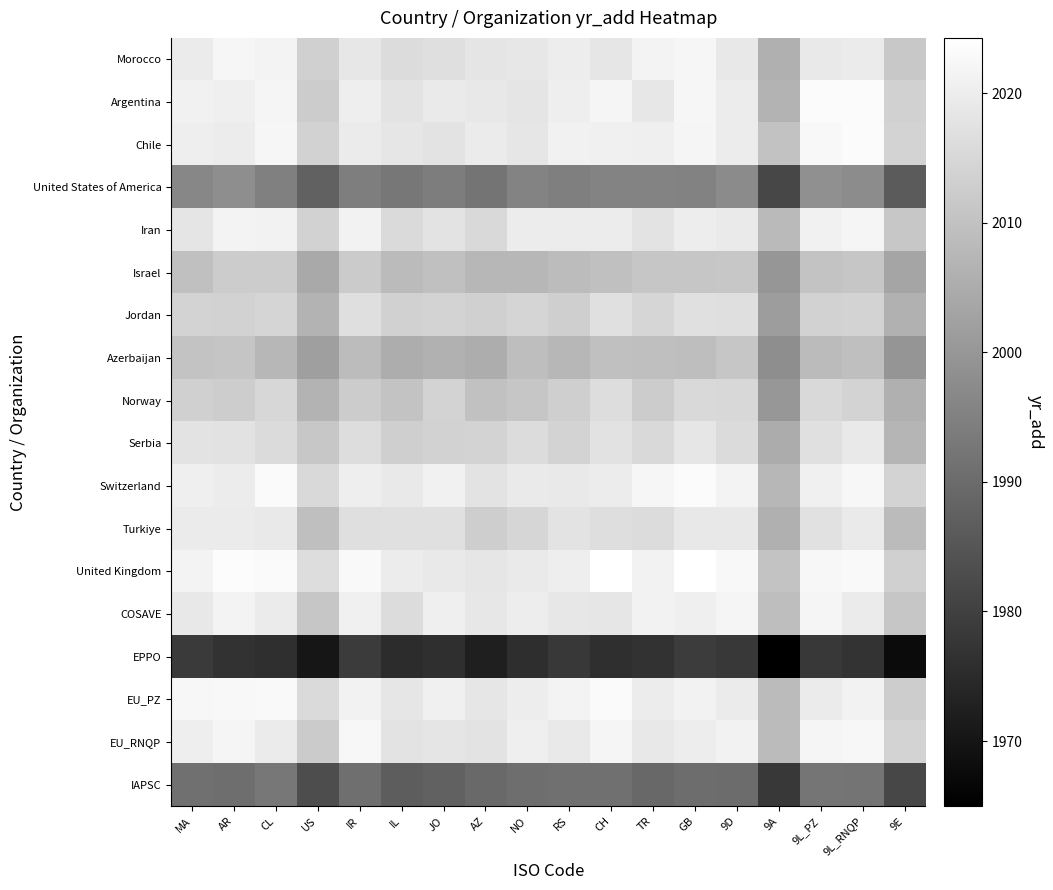

Count the number of categories in the chart.

18